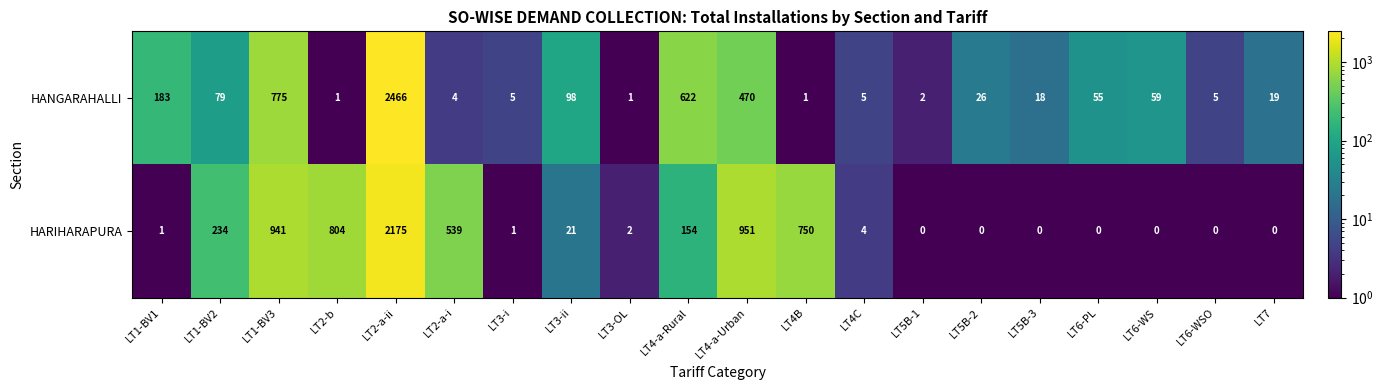

Where does the HARIHARAPURA series first go above 4?

LT1-BV2